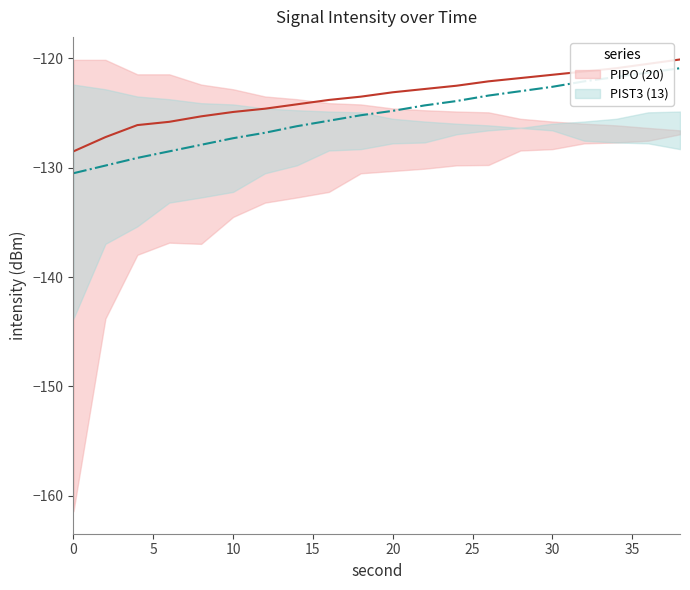

True or false: intensity_max has more than 1 points higher than both neighbors.

False